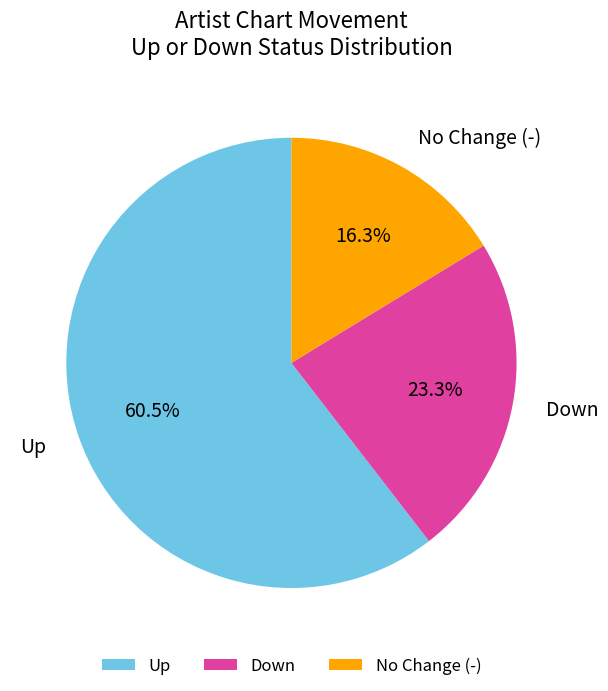

What is the smallest slice in the pie chart?

No Change (-)